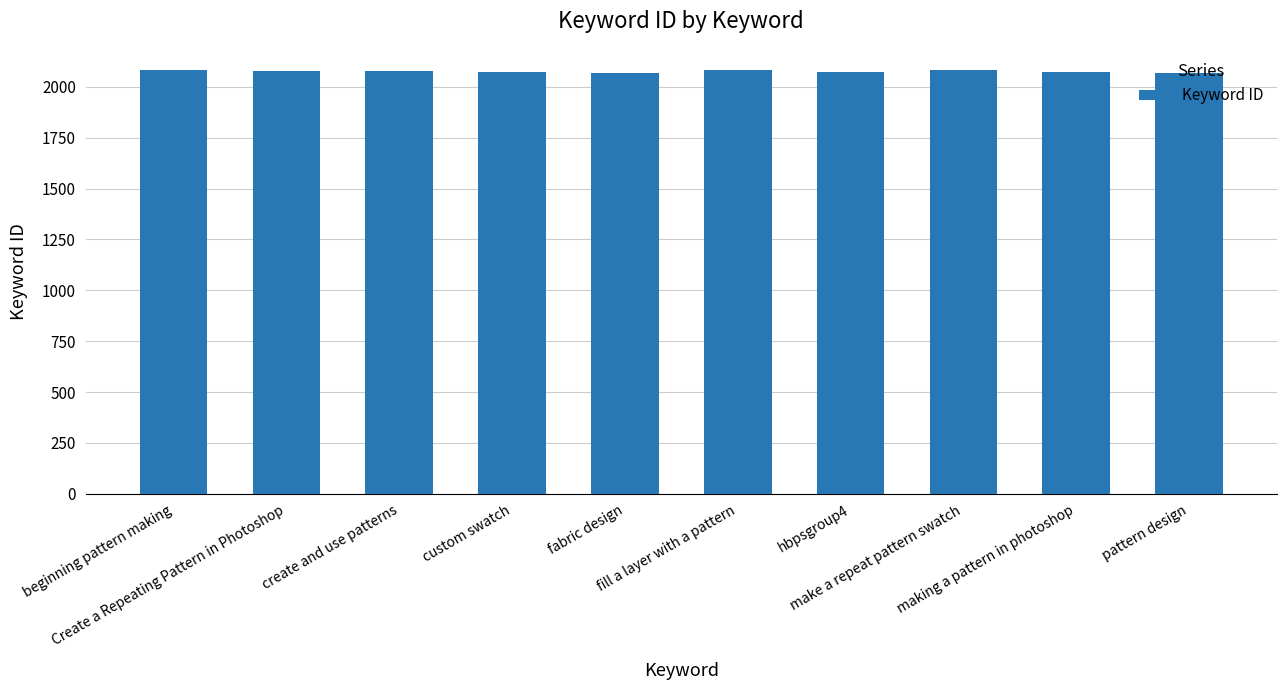

What is the change in value from create and use patterns to make a repeat pattern swatch?

+2